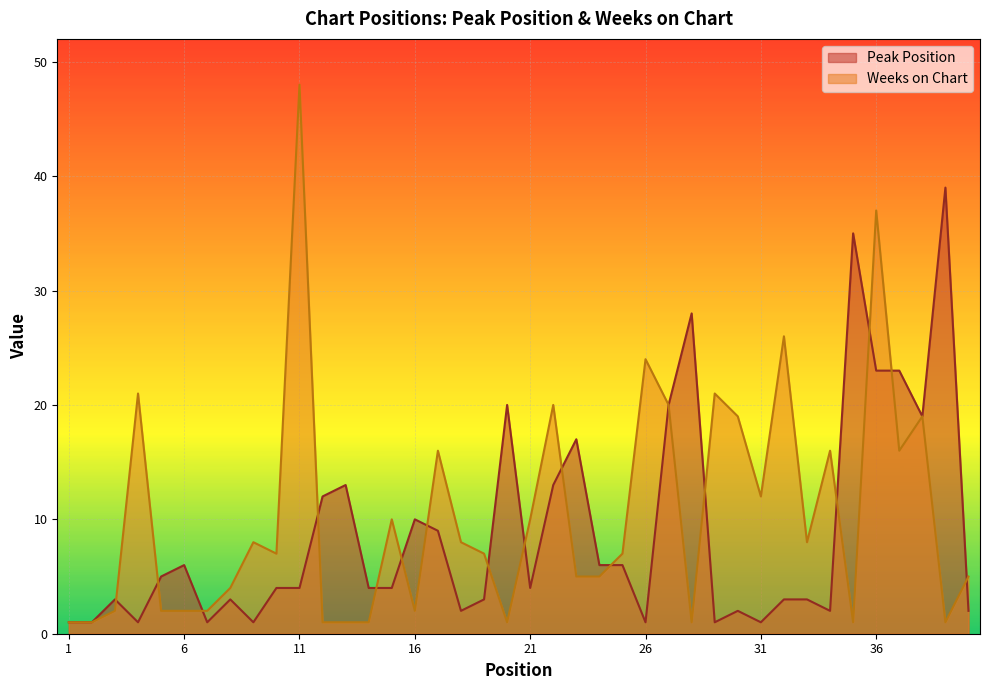

At how many categories does at least one series exceed 19?

13